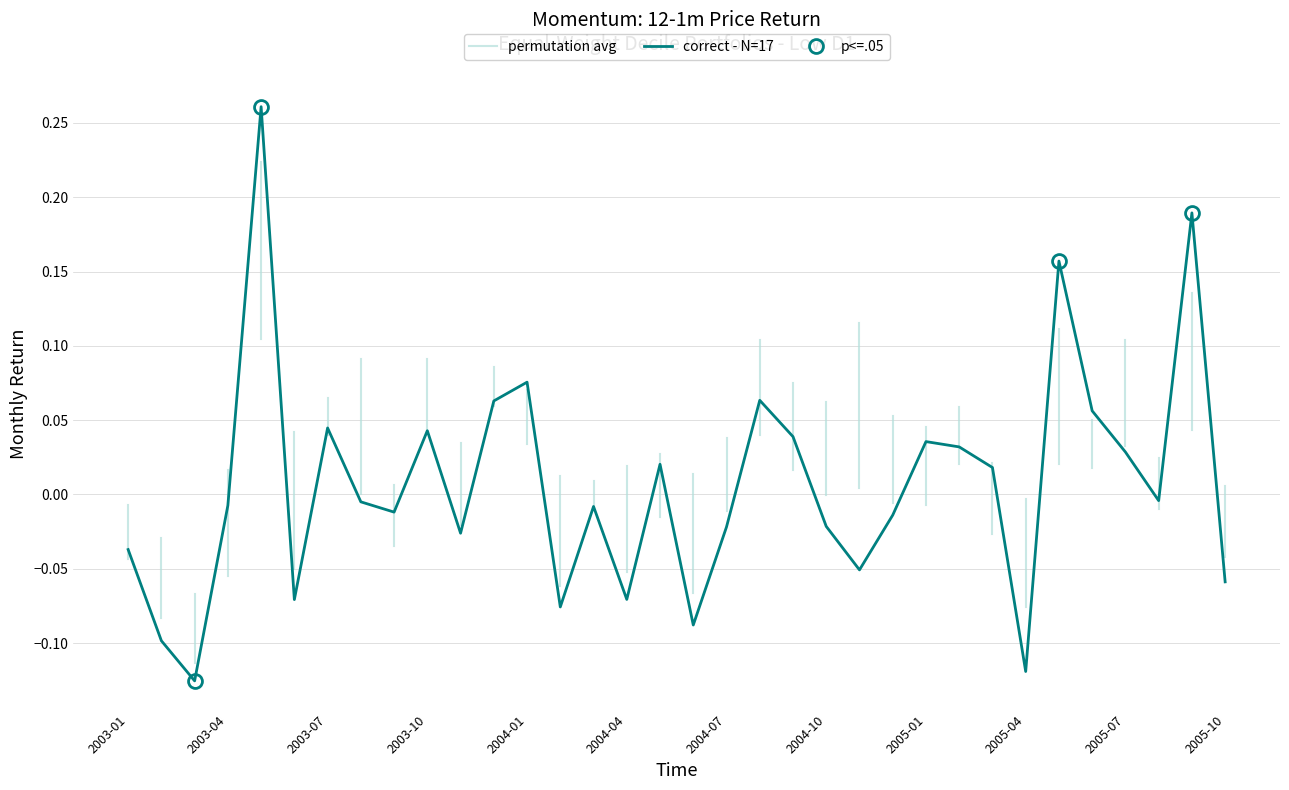

What is the label of the 30th point from the left?

2005-06-30